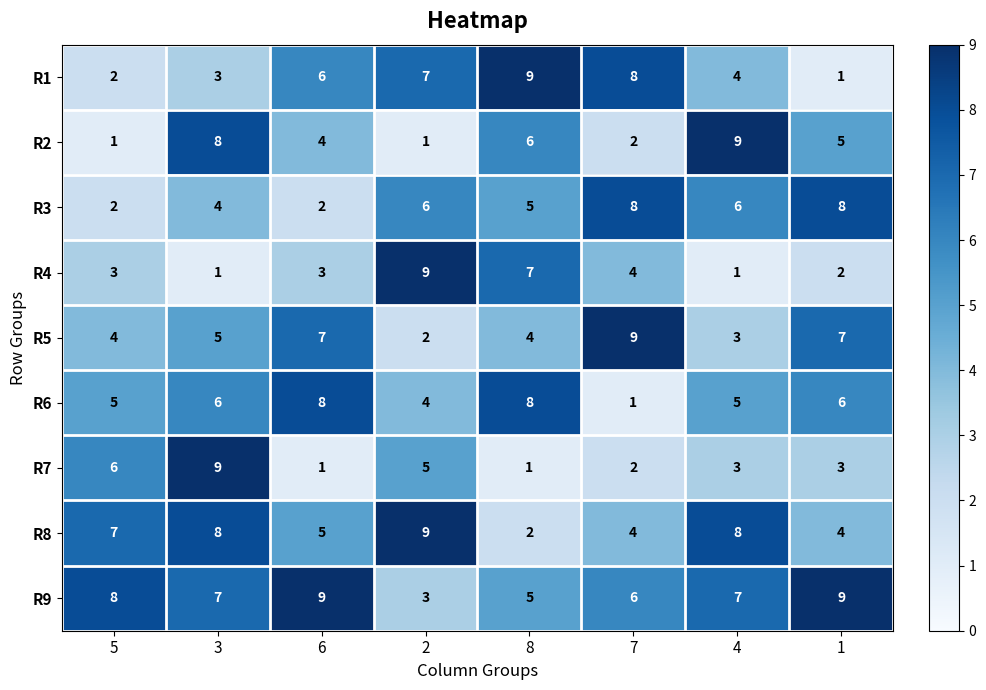

What is the difference between the second highest and minimum values in the R2 series?

7